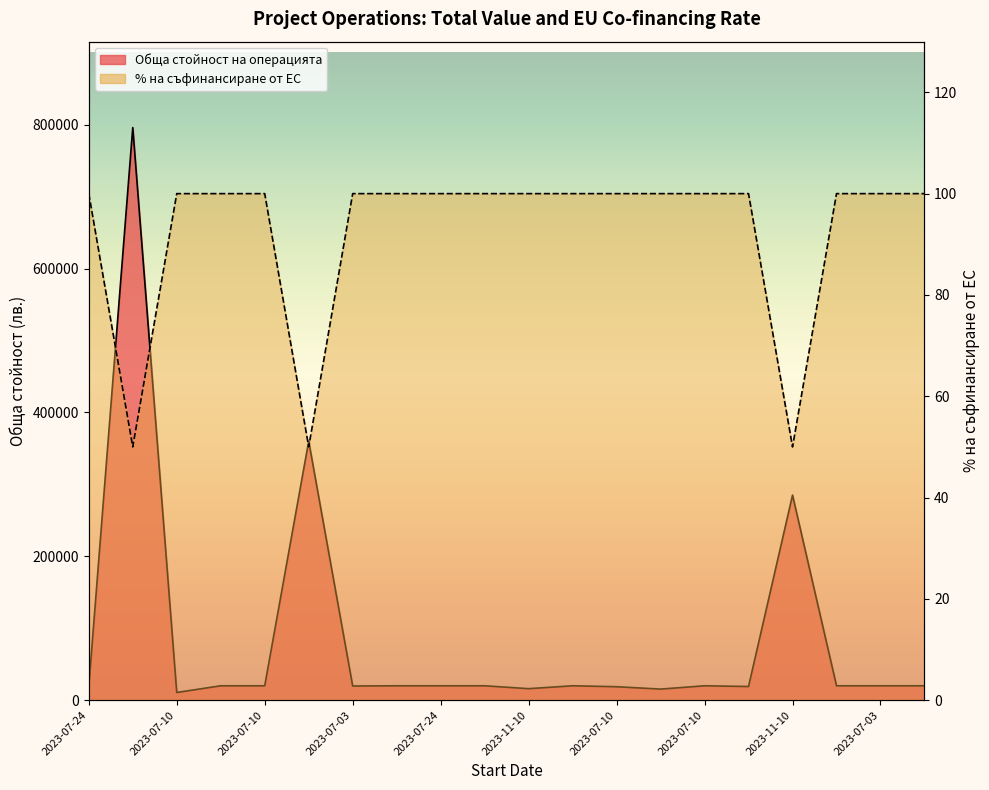

List the series in order of their peak value, lowest first.

% на съфинансиране от ЕС, Обща стойност на операцията